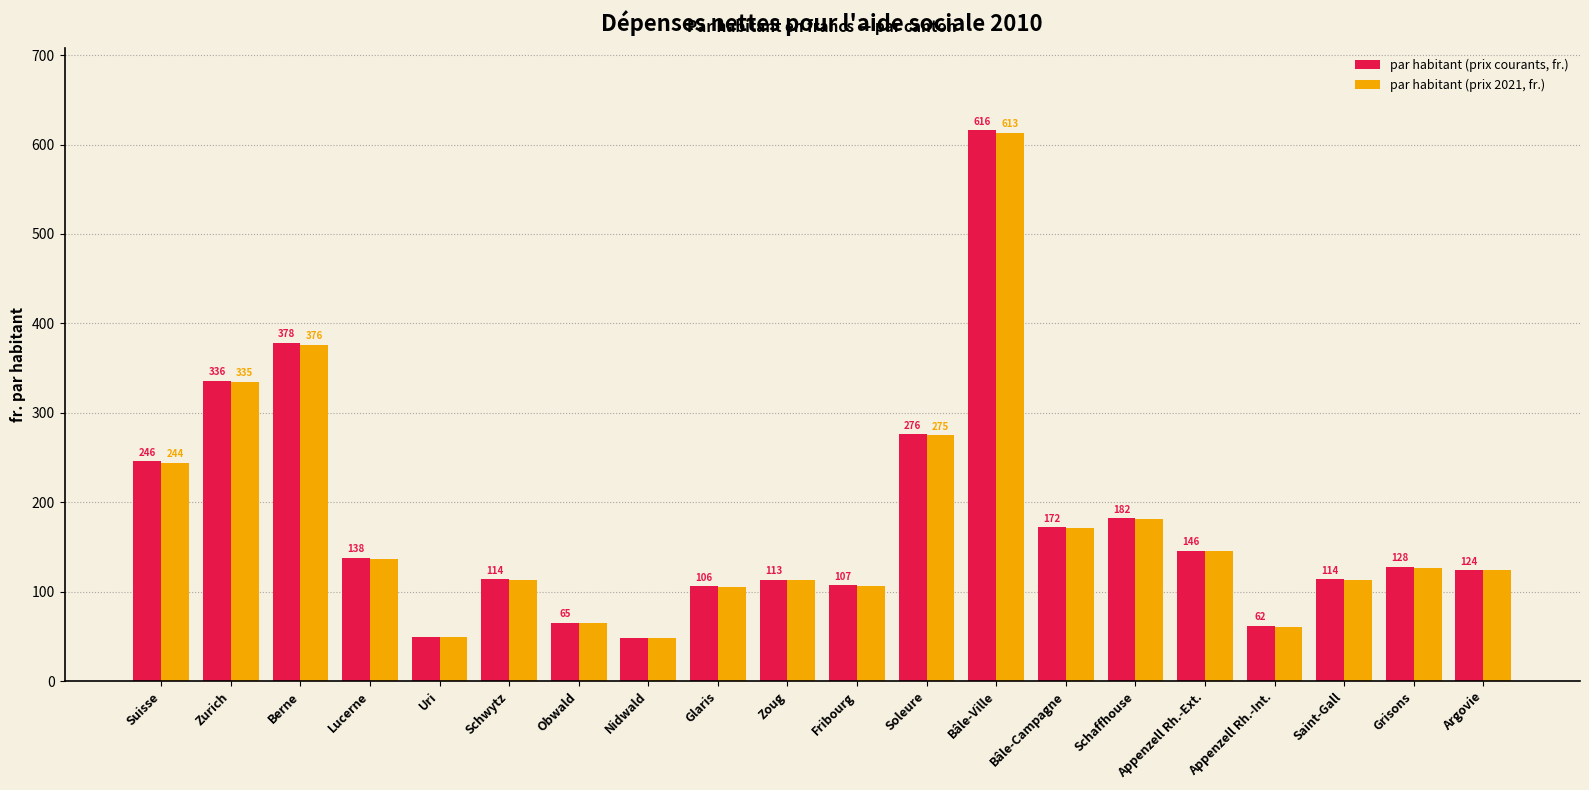

At which category does the chart reach its minimum across all series?

Nidwald